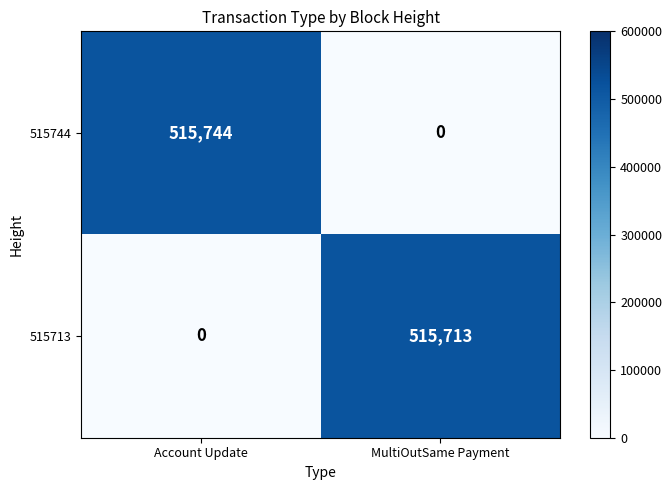

What is the sum of all 515744 values?

515744